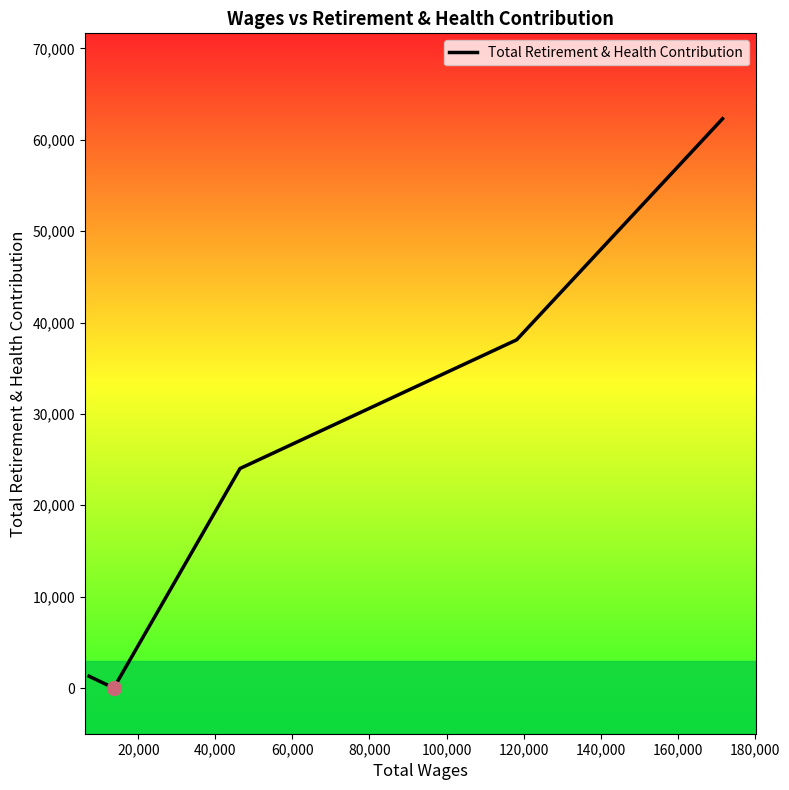

Does the chart have visible grid lines?

No